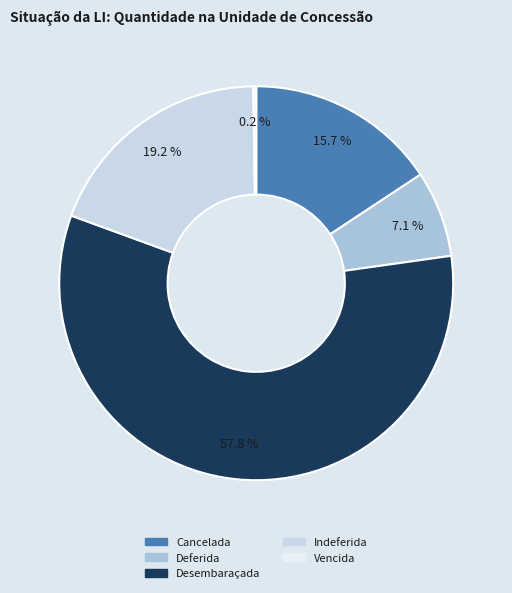

Count the number of slices in the pie.

5